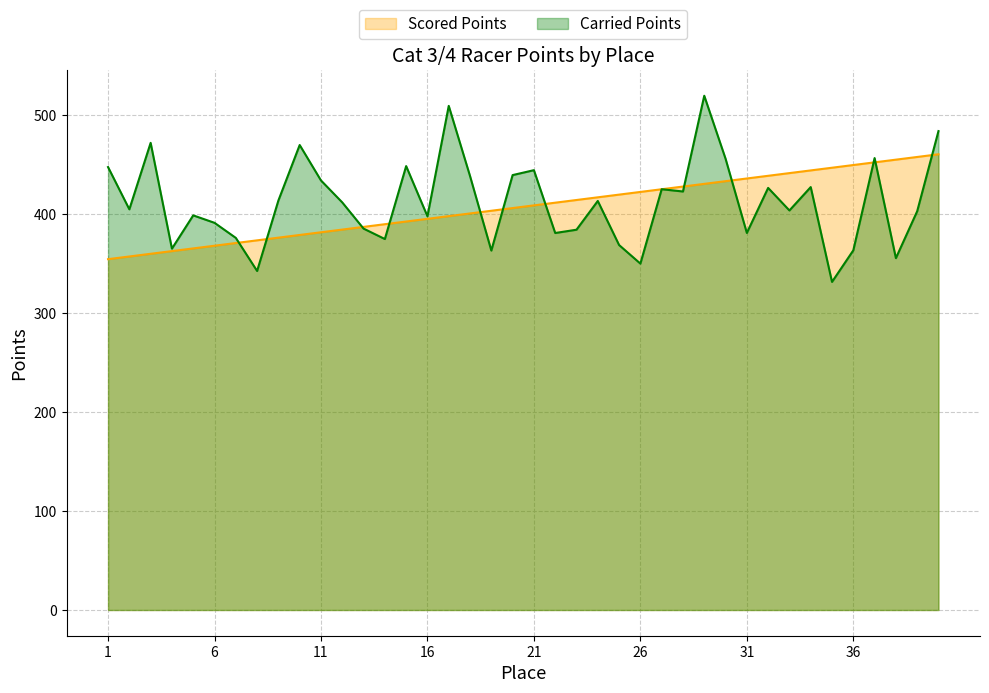

Where is the first local maximum for Carried Points?

3